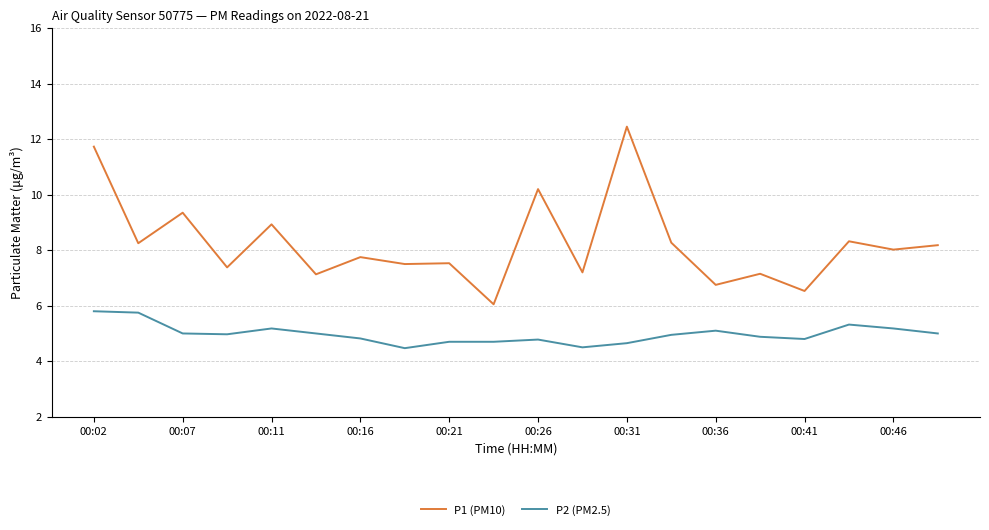

Which series has the largest total across all categories?

P1 (PM10)